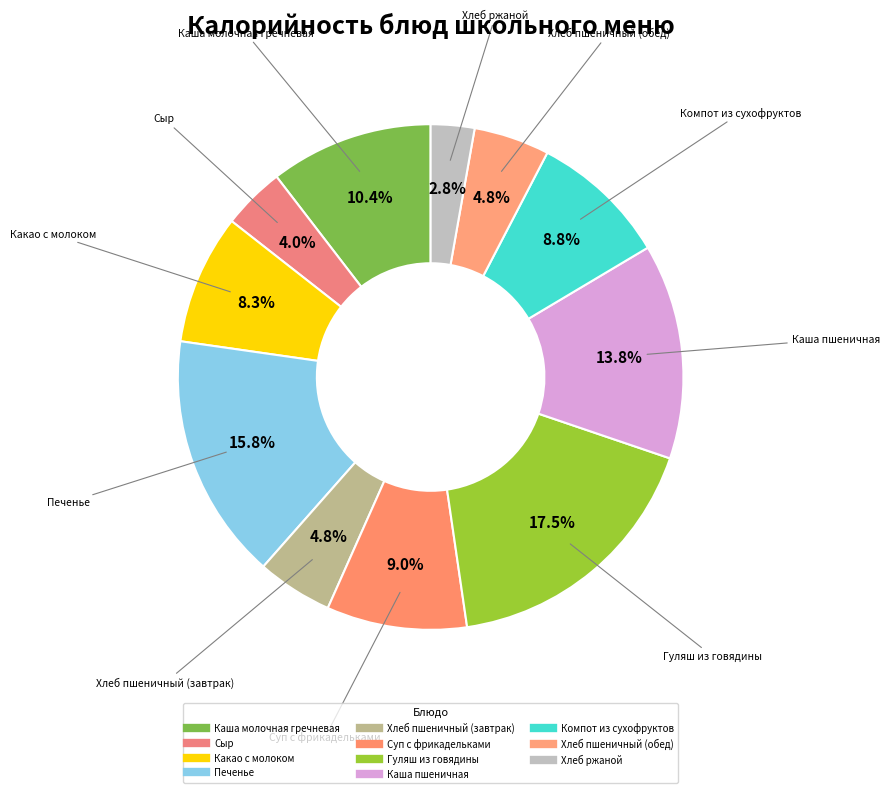

Rank the categories by value from highest to lowest.

Гуляш из говядины, Печенье, Каша пшеничная, Каша молочная гречневая, Суп с фрикадельками, Компот из сухофруктов, Какао с молоком, Хлеб пшеничный (завтрак), Хлеб пшеничный (обед), Сыр, Хлеб ржаной